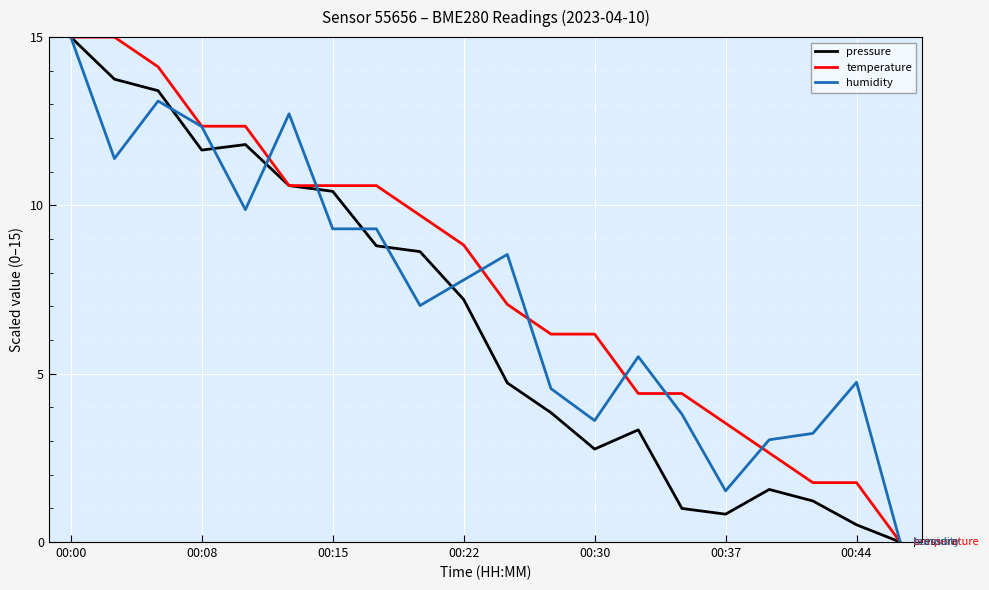

What is the maximum value for humidity?

15.0